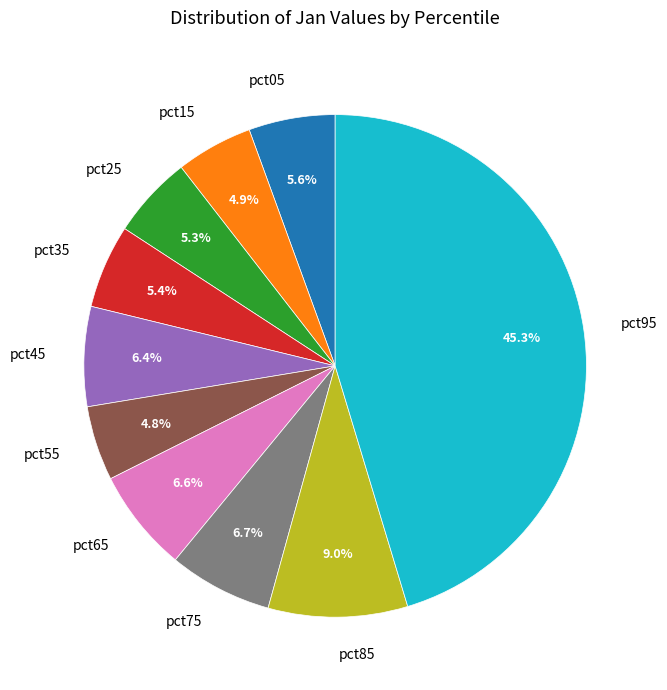

What is the largest slice in the pie chart?

pct95